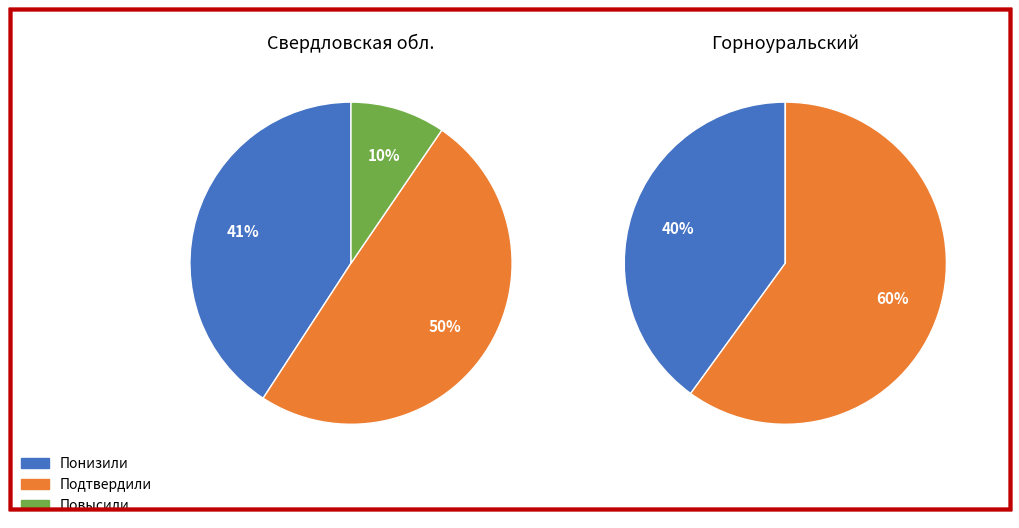

What percentage do Подтвердили and Понизили together represent?

90.5%